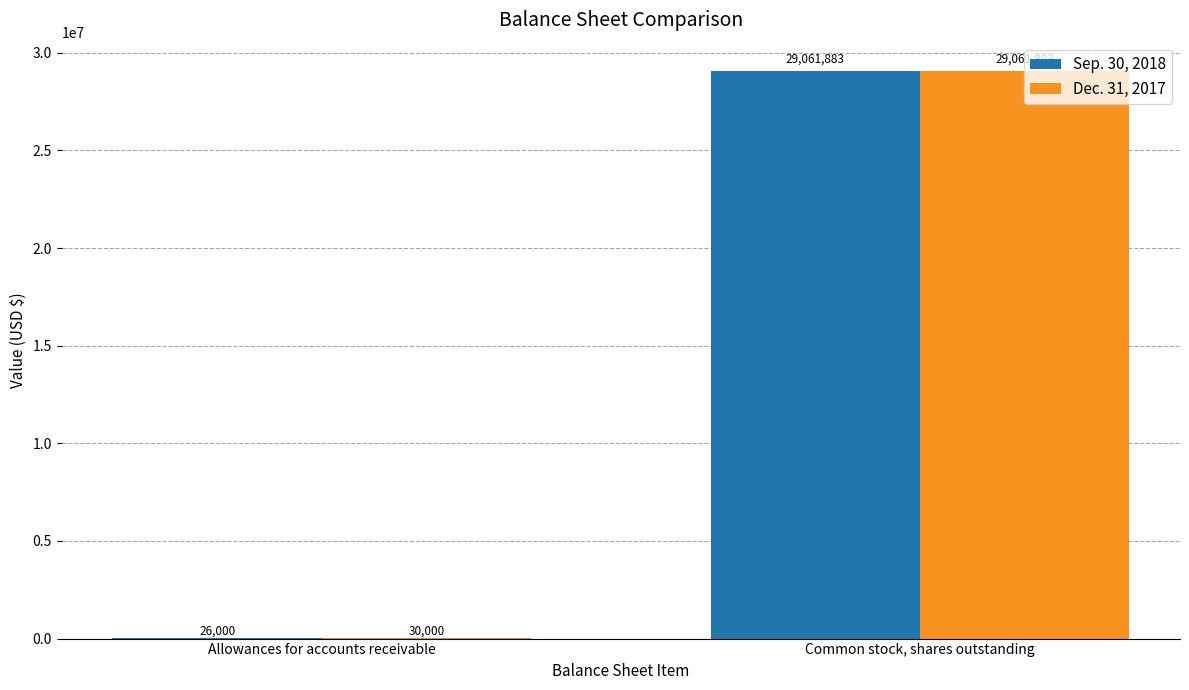

Count the Sep. 30, 2018 values in the range 26000 to 29061883.

2